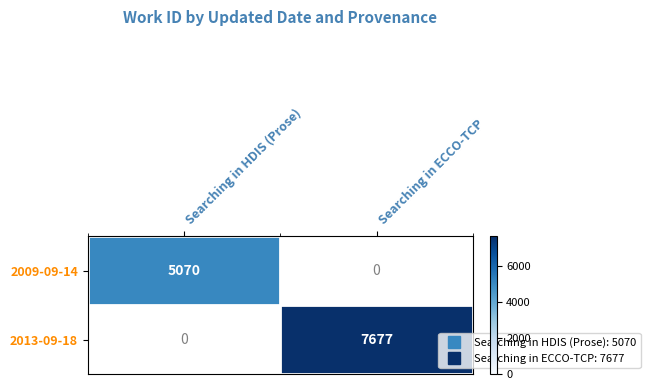

Is the value of 2013-09-18 at Searching in HDIS (Prose) greater than the value of 2009-09-14 at Searching in HDIS (Prose)?

No